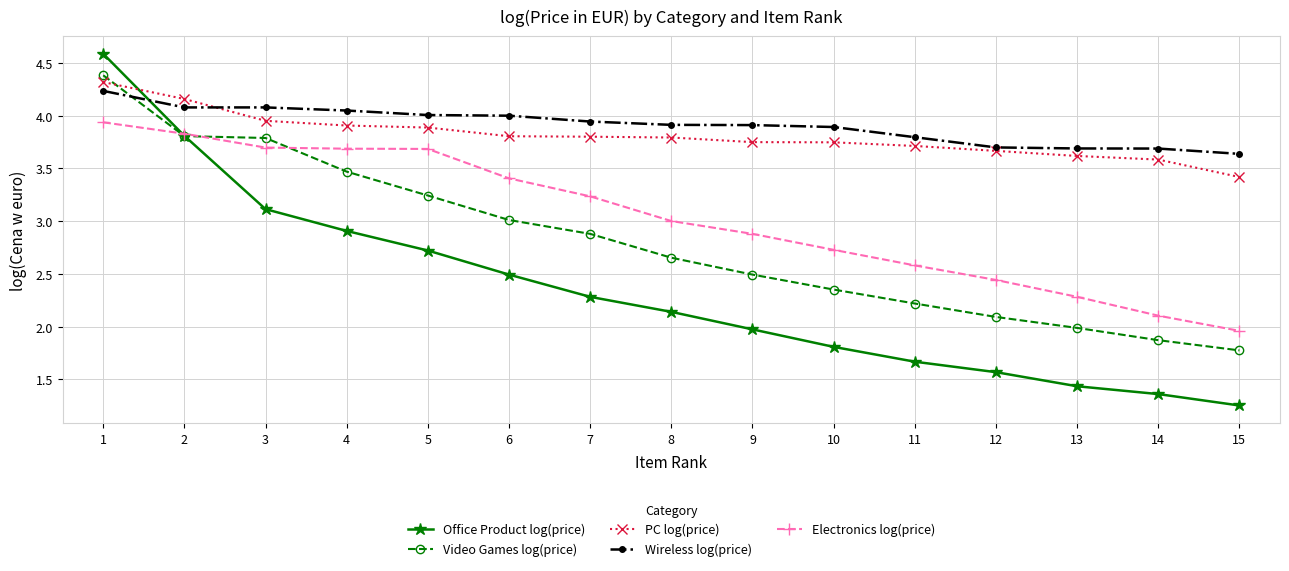

What is the maximum value for Video Games log(price)?

4.4